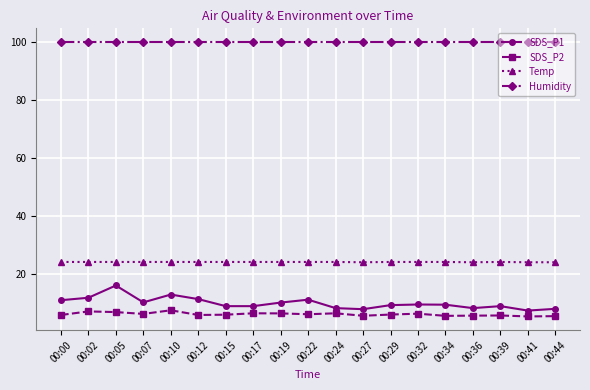

What is the value of the SDS_P1 point at the 13th from the left?

9.1